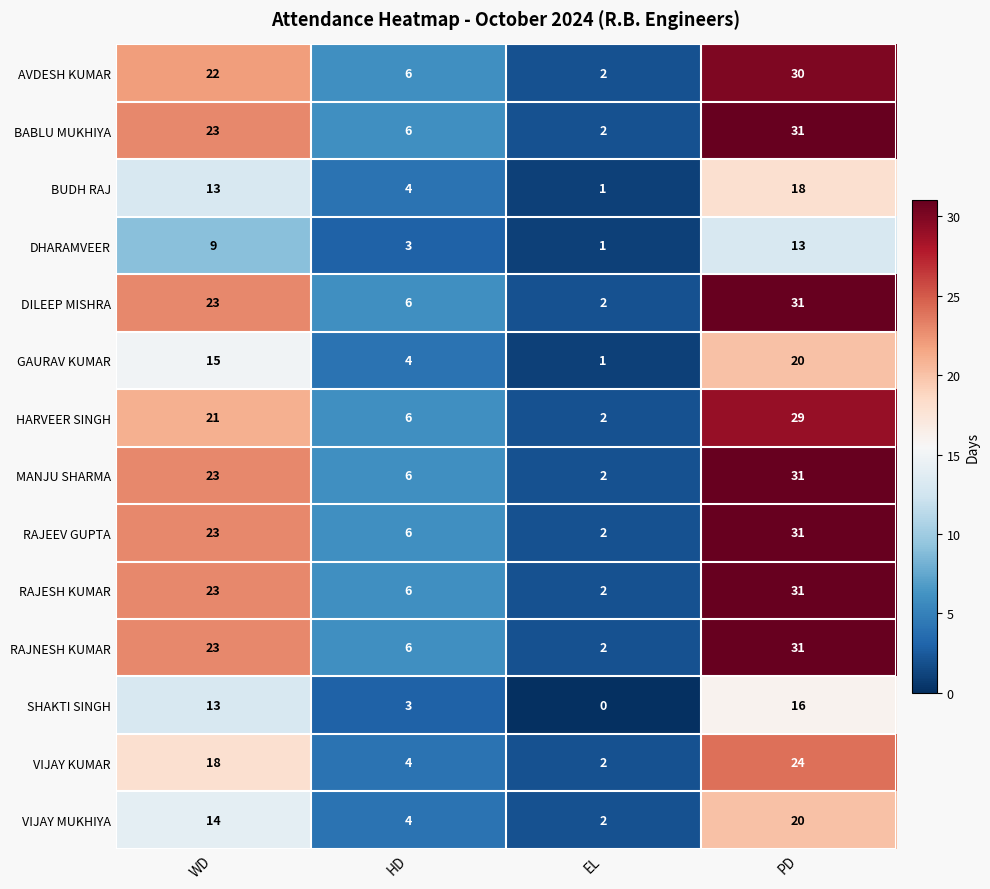

At which category does the chart reach its peak across all series?

PD